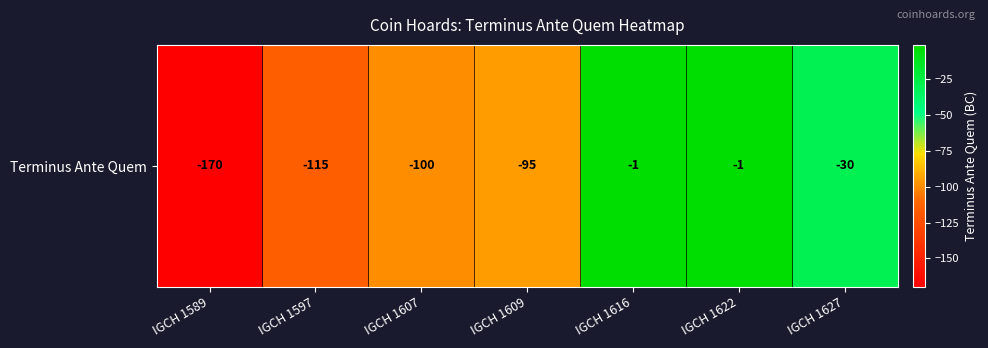

Reading left to right, list all the values displayed in this chart.

-170	-115	-100	-95	-1	-1	-30